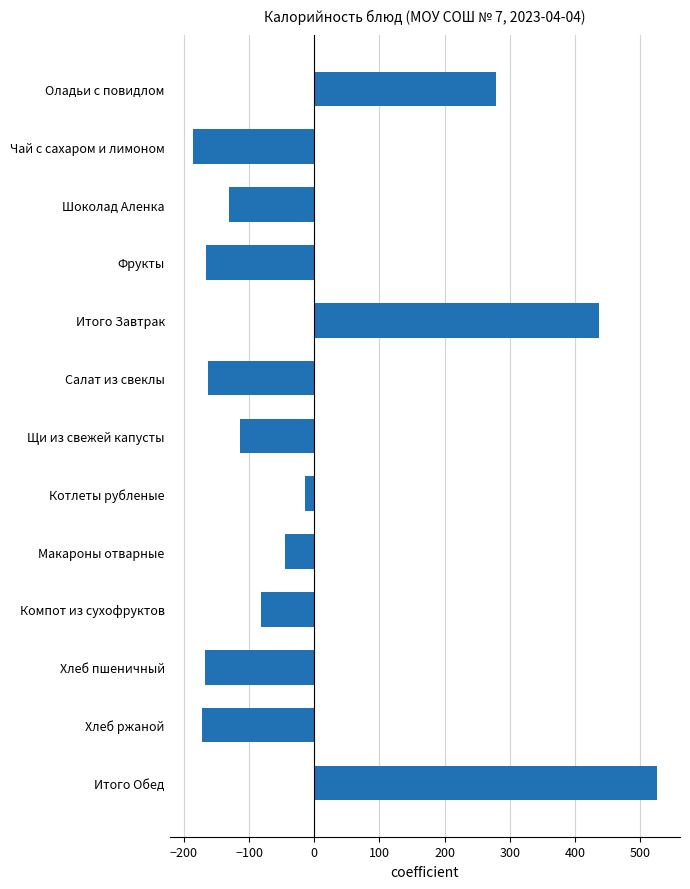

What is the label of the 2nd bar from the top?

Чай с сахаром и лимоном